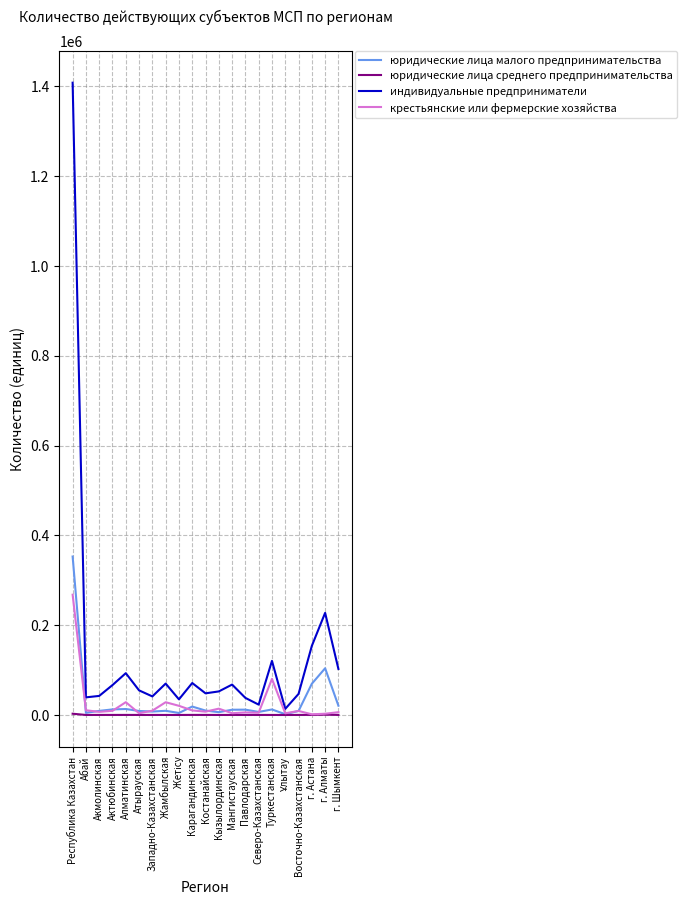

True or false: крестьянские или фермерские хозяйства has more than 1 interior local peaks.

True